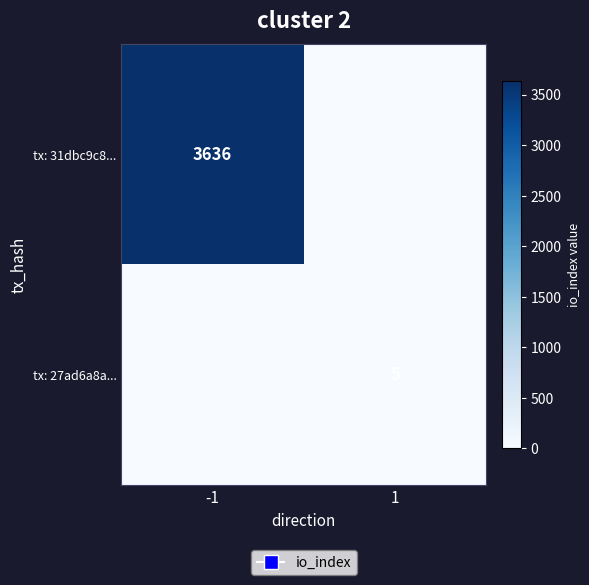

At how many categories does at least one series exceed 2132?

1